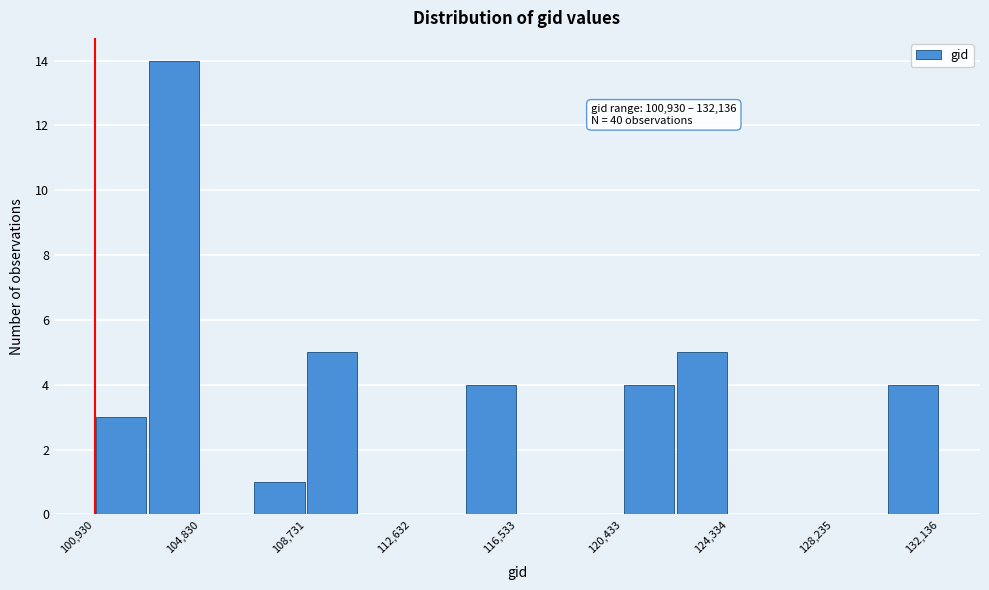

Read against the x-axis, roughly where is the centre of the tallest bar?

104000